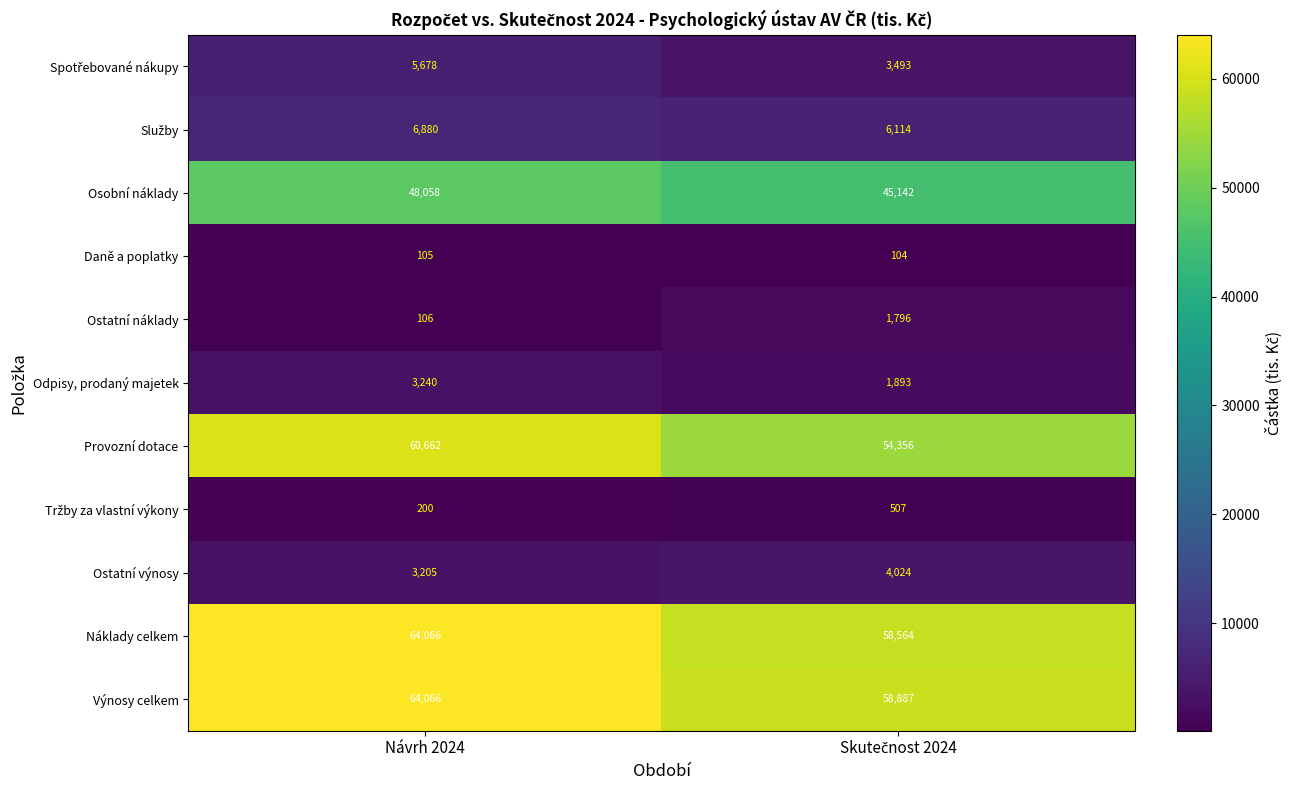

Is it true that Náklady celkem equals 64066 at Návrh 2024?

True